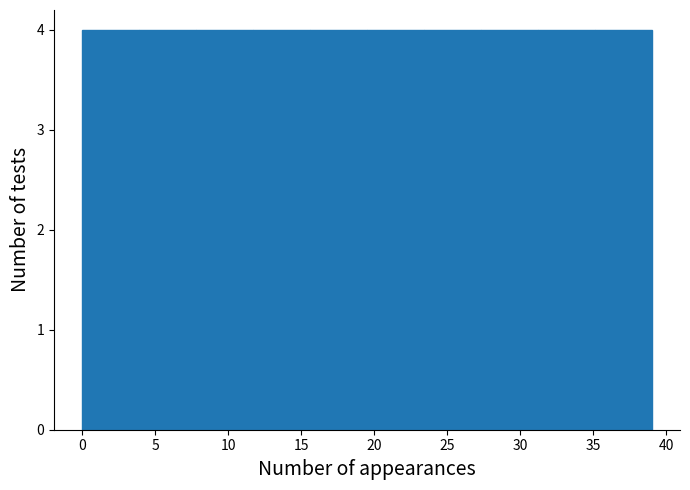

How tall is the bar that spans 15.6 to 19.5 on the x-axis? Neither the bar edges nor the heights are printed on the chart, so give them approximately, as read against the axes.

4